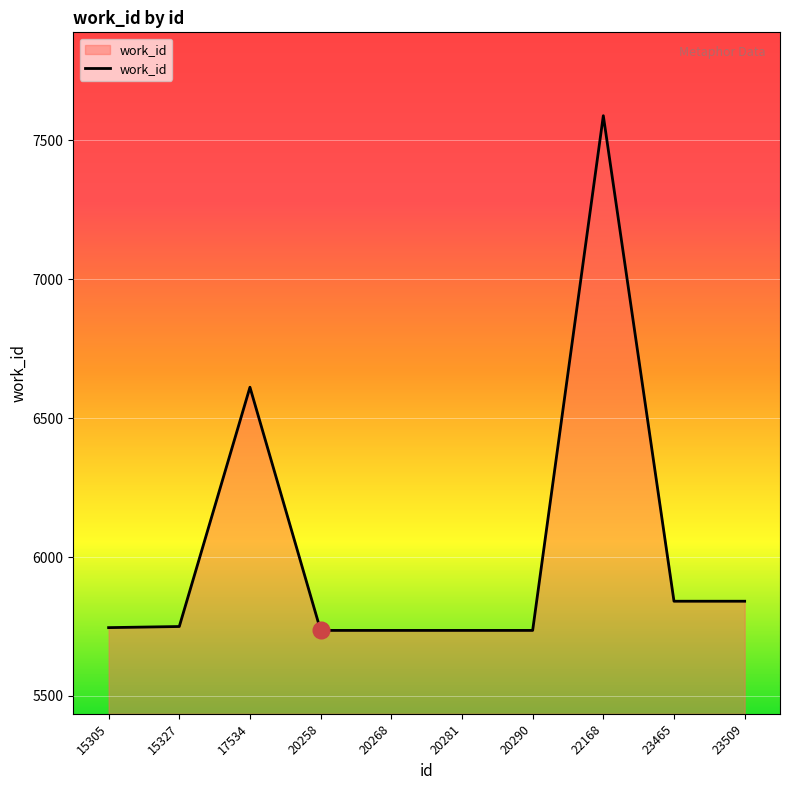

What is the approximate value at 23509, to the nearest 10?

5840